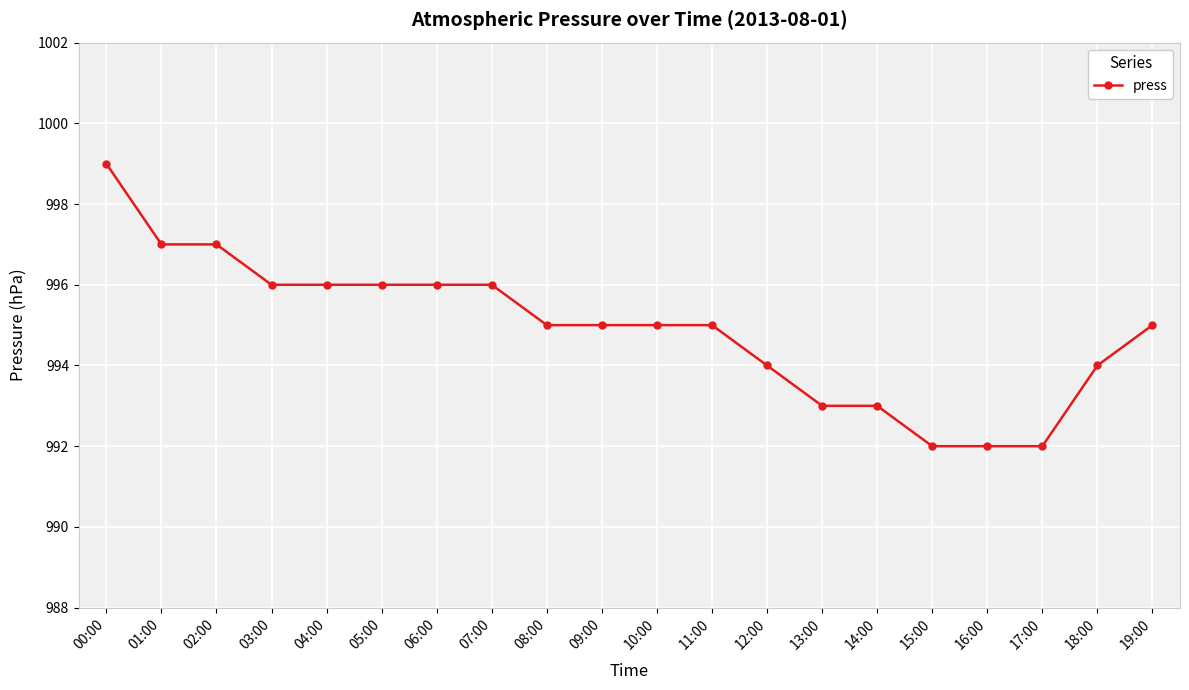

What is the maximum value shown in the chart?

999